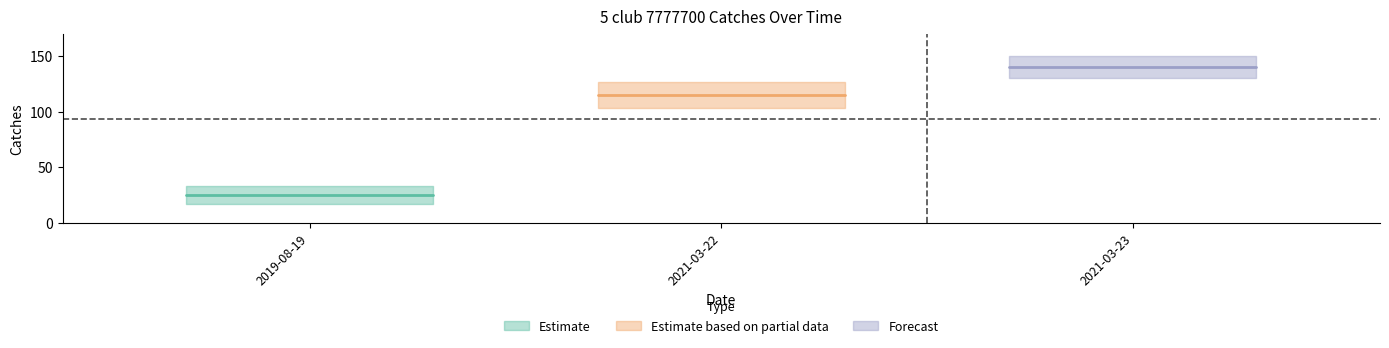

What is the change in value from 2019-08-19 to 2021-03-22?

+90